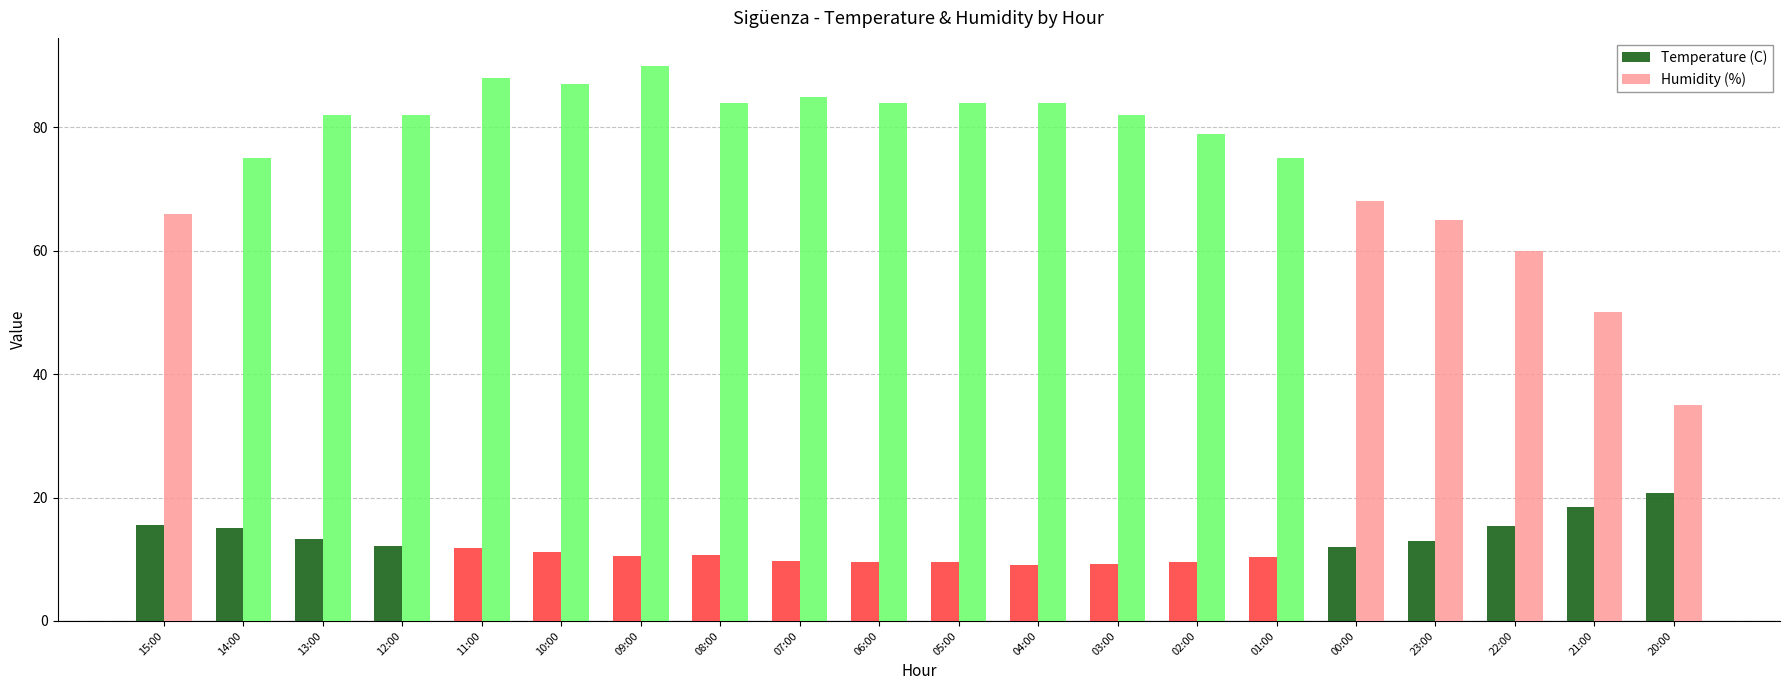

Are the bars grouped side by side (vs. stacked)?

Yes